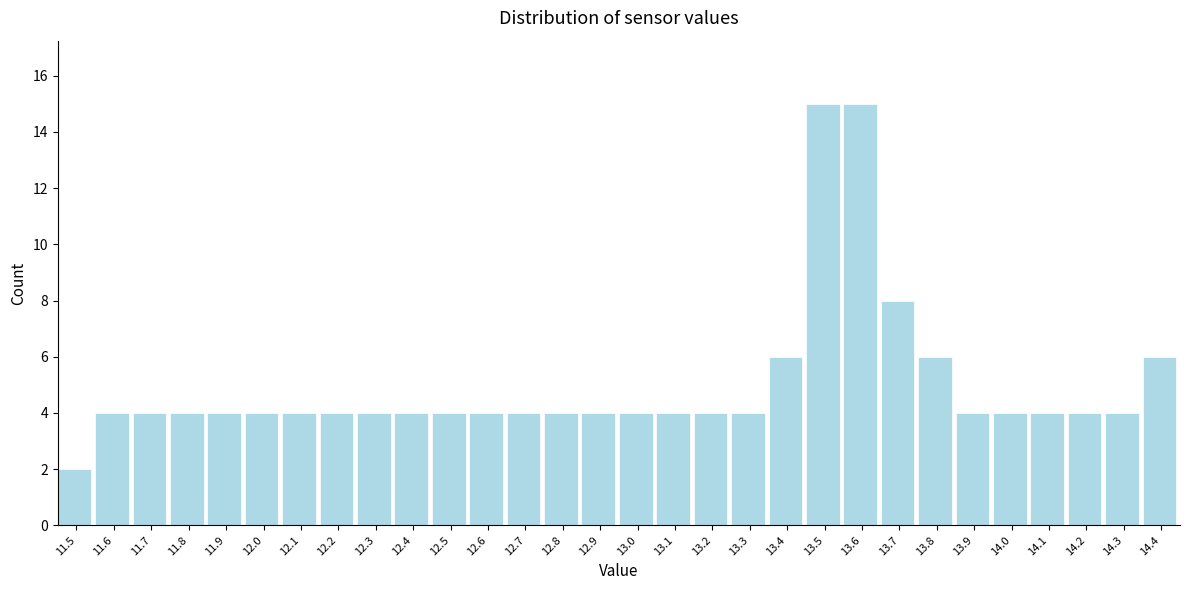

Reading left to right, extract all data points from this chart.

2	4	4	4	4	4	4	4	4	4	4	4	4	4	4	4	4	4	4	6	15	15	8	6	4	4	4	4	4	6